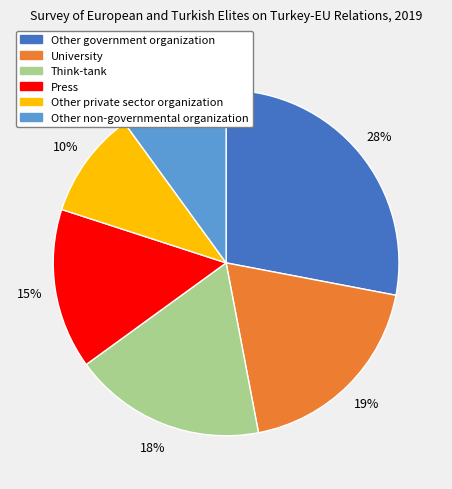

How many slices are in this pie chart?

6